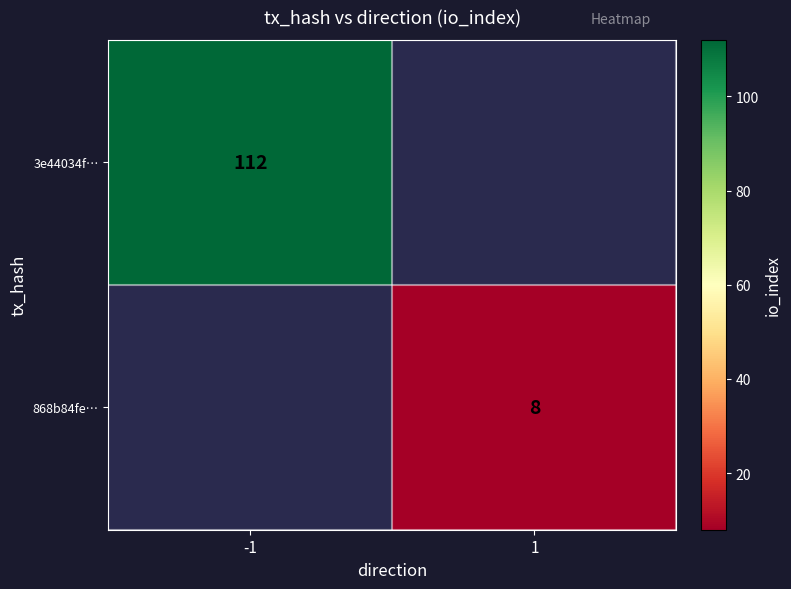

Is the value of 3e44034f… at -1 greater than the value of 868b84fe… at 1?

Yes